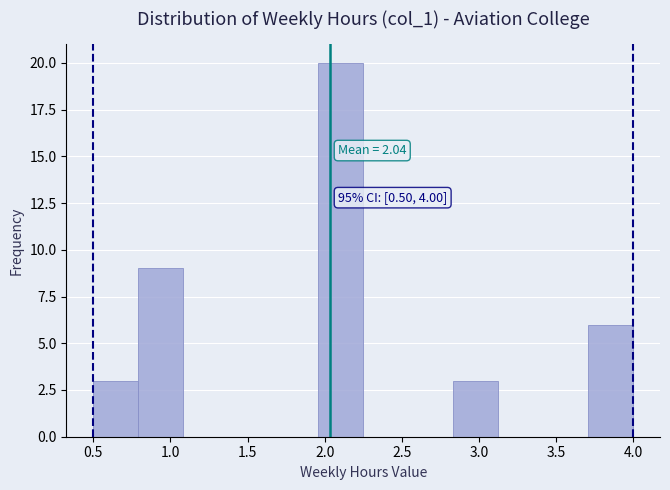

Over which range of the x-axis is the bar tallest?

1.95 to 2.25